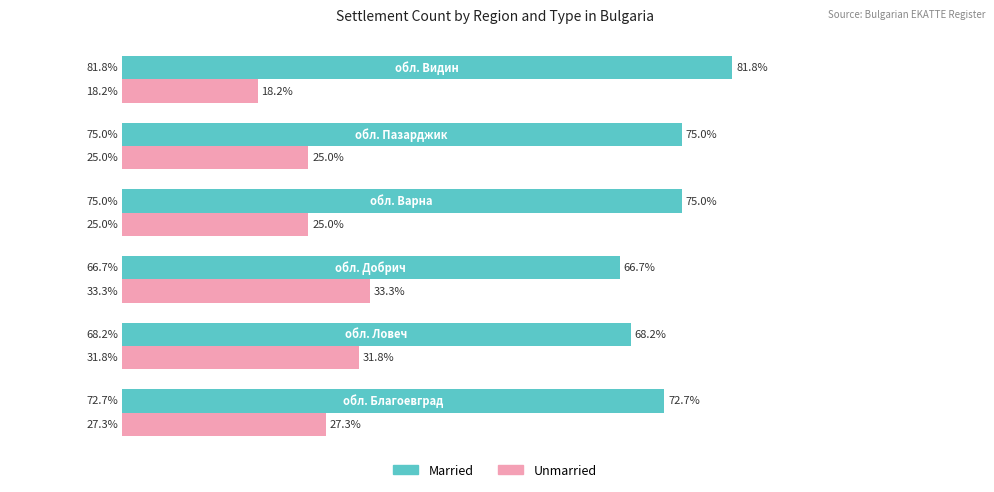

List the series in order of their peak value, highest first.

Married, Unmarried